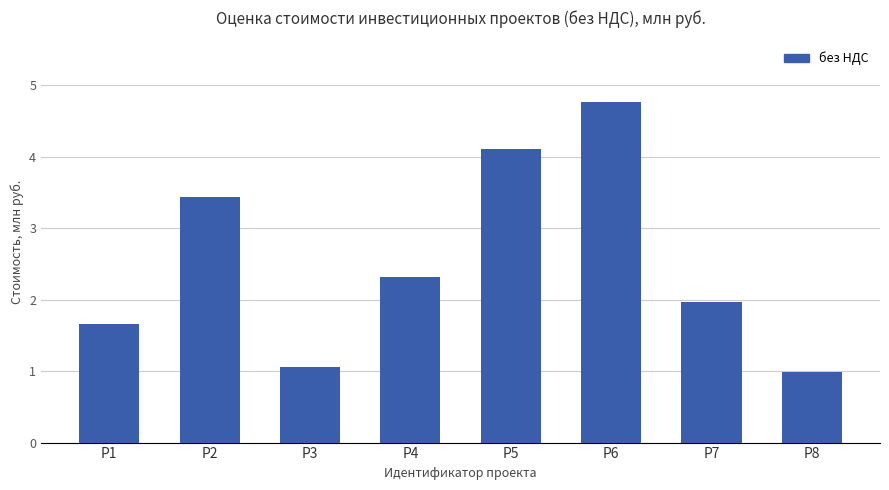

Reading right to left, list all the values displayed in this chart.

1.0	2.0	4.8	4.1	2.3	1.1	3.4	1.7